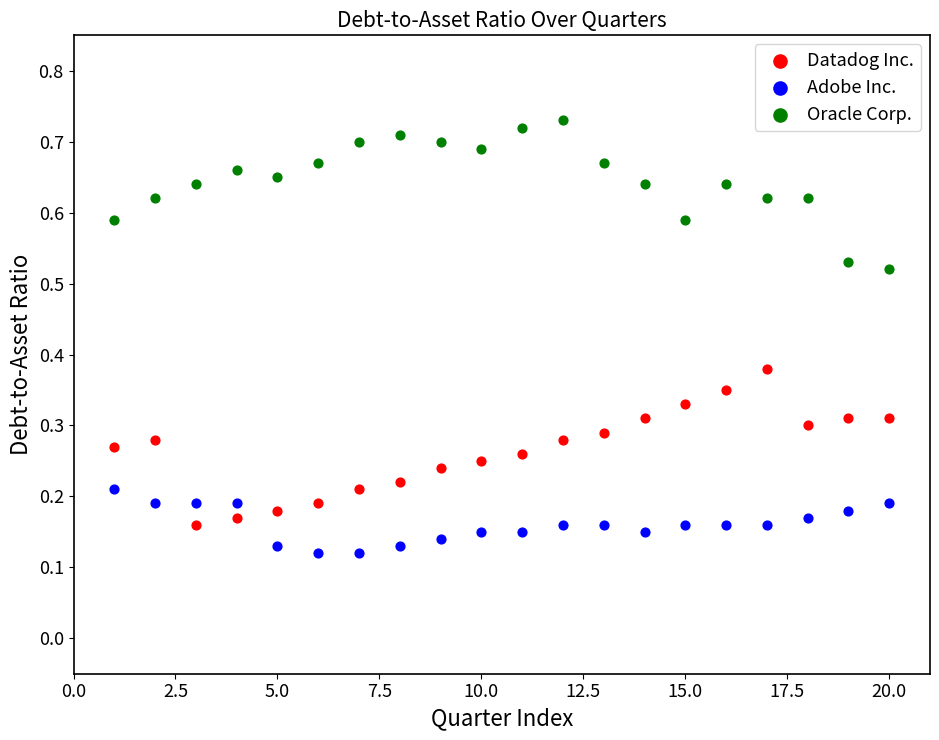

Across all data points, what is the range of X values (max minus min)?

19.0